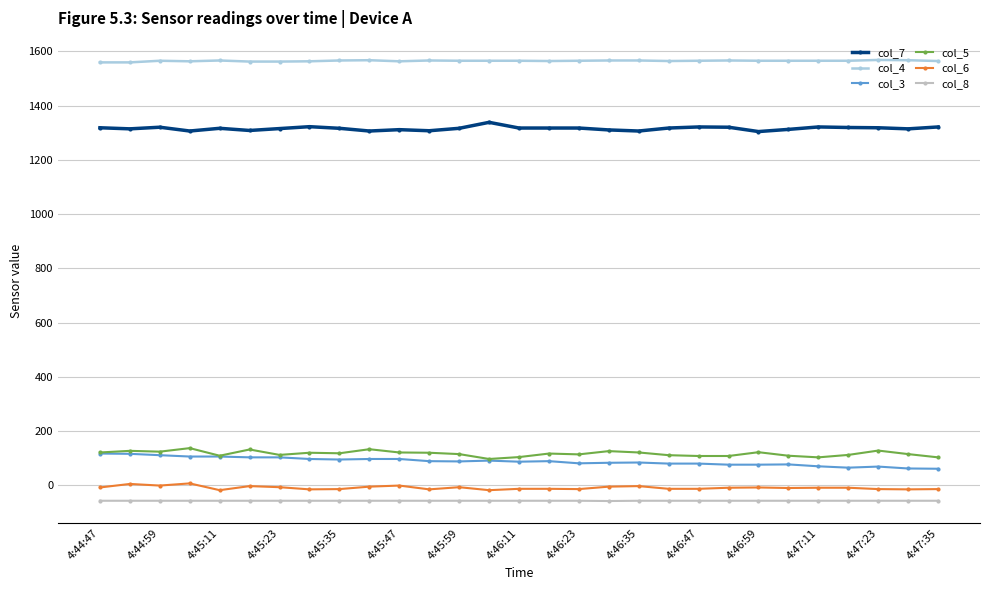

True or false: col_6 and col_8 cross at least once.

False